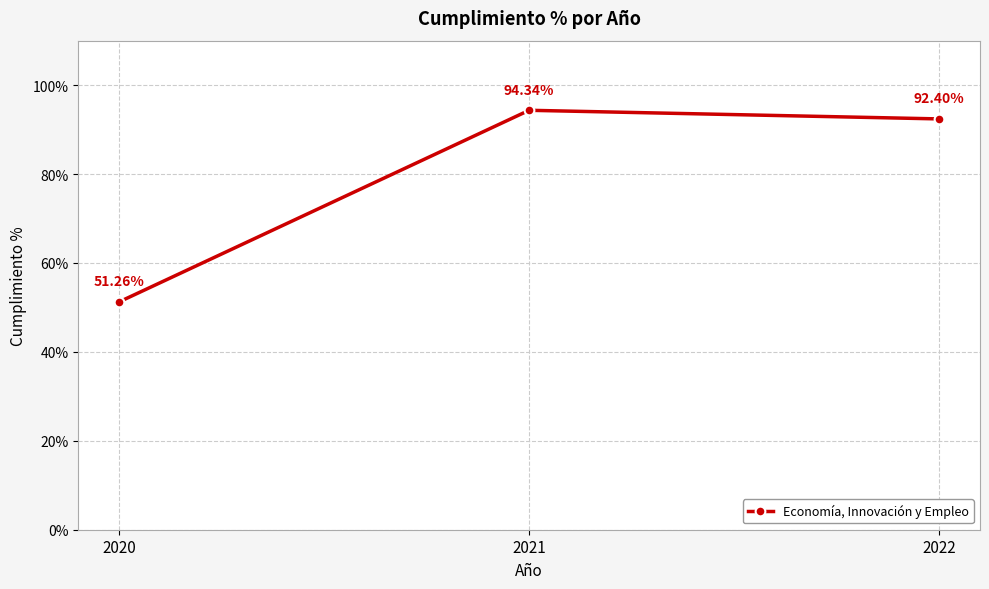

Is it true that the value at 2021 is 94.3?

True